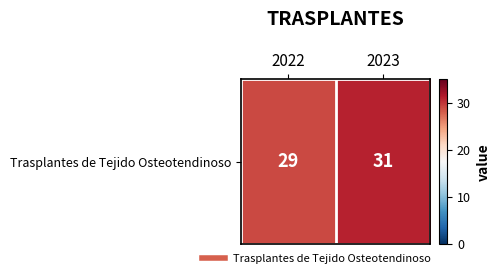

Reading left to right, extract all data points from this chart.

2022=29	2023=31